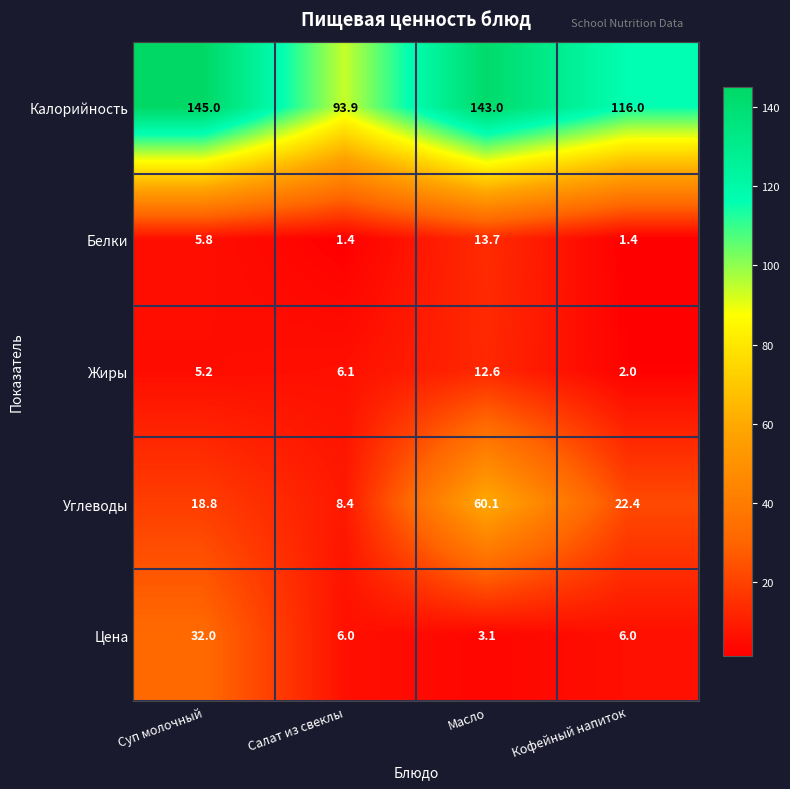

At which label does Калорийность reach its minimum?

Салат из свеклы